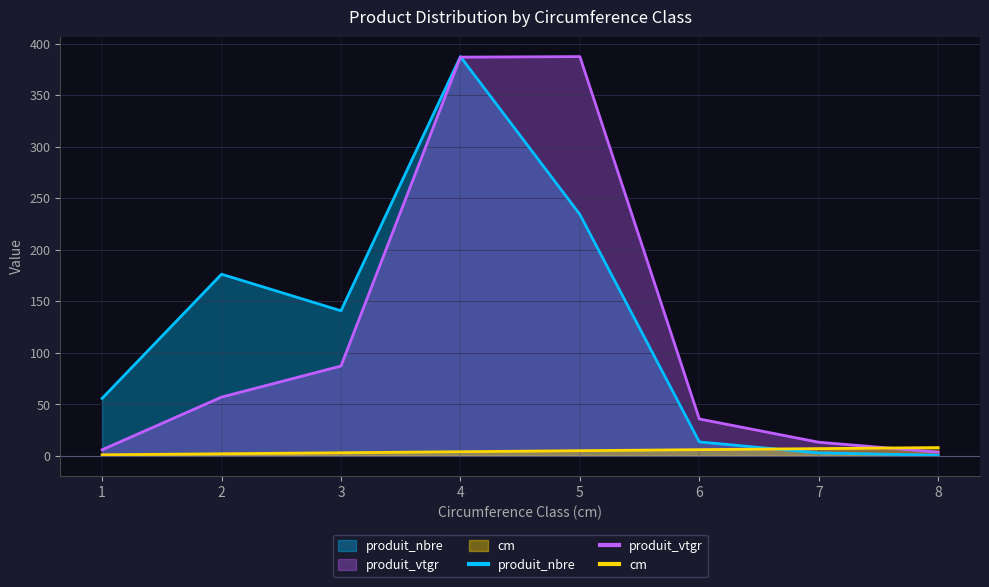

Between 1 and 7, which series saw the biggest shift?

produit_nbre